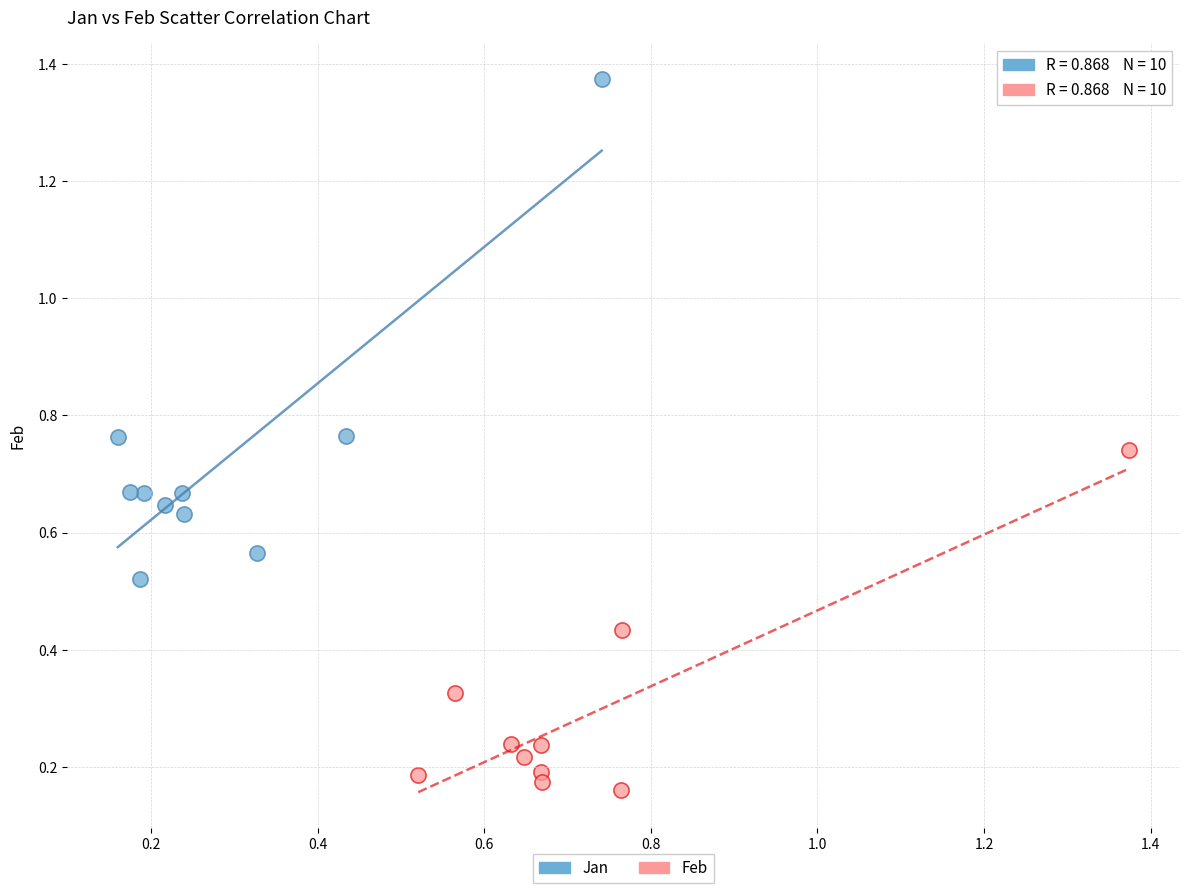

Which series has the widest spread of Y values?

Jan